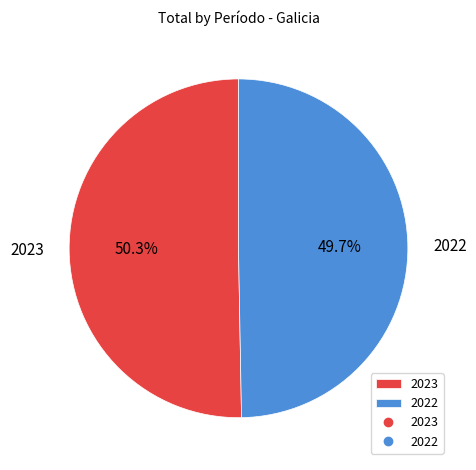

Rank the categories by value from lowest to highest.

2022, 2023